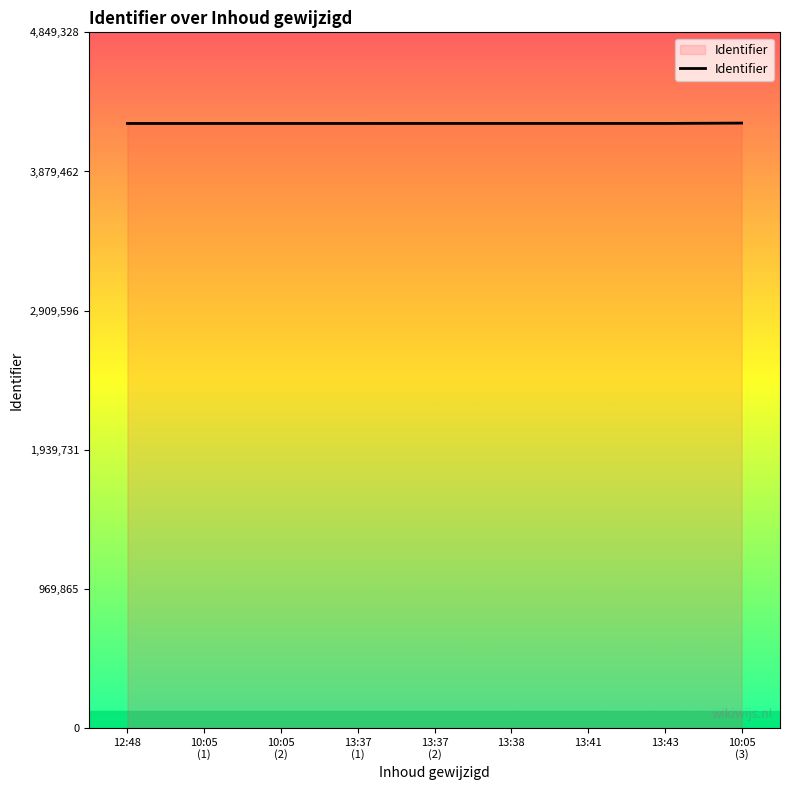

What is the minimum value shown in the chart?

4214065